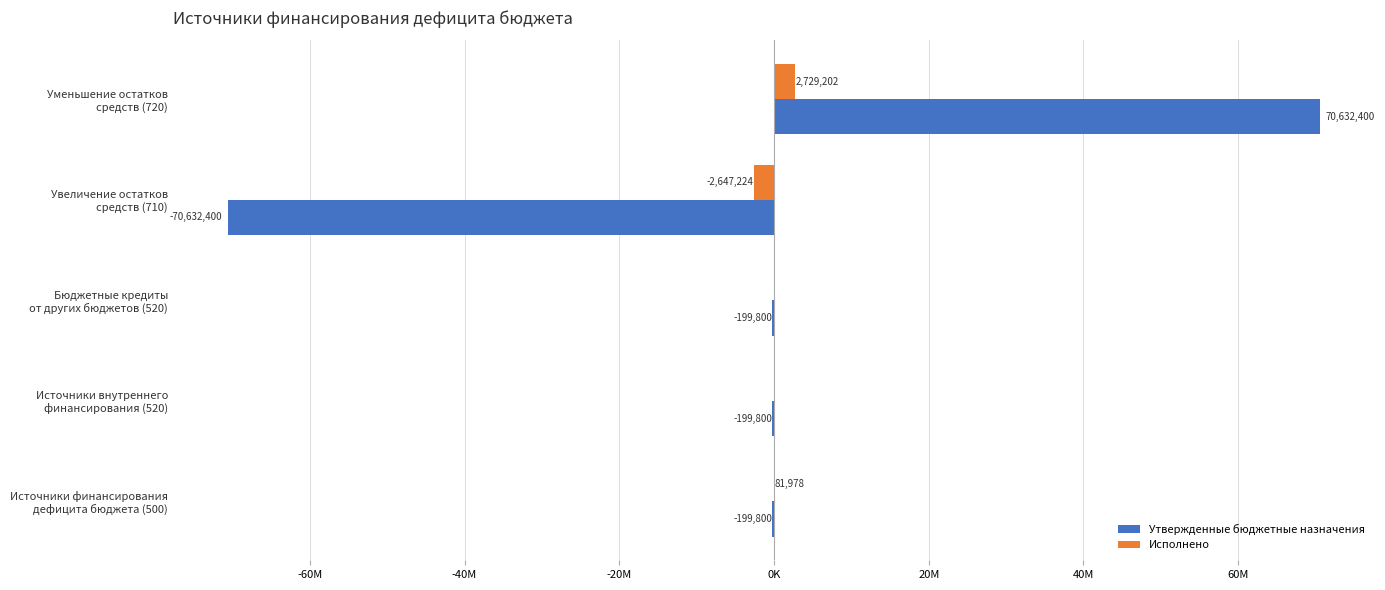

What are all the series names shown in the legend?

Утвержденные бюджетные назначения, Исполнено